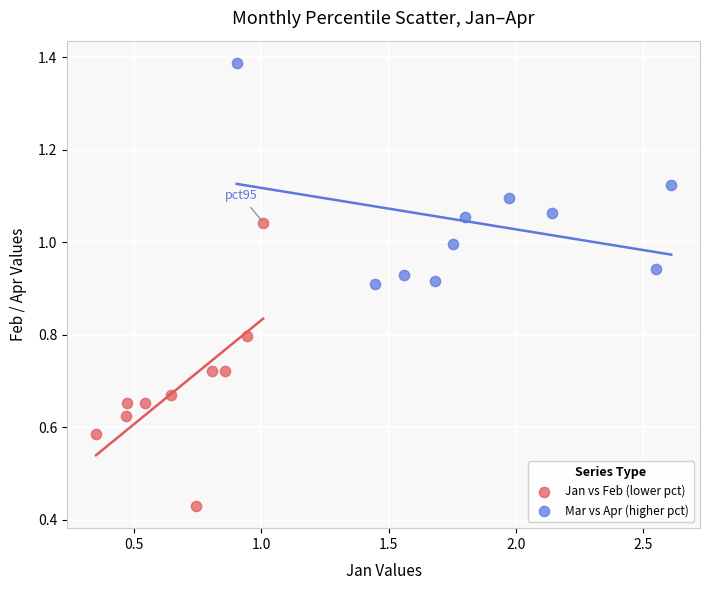

What are all the series names shown in the legend?

Jan vs Feb (lower pct), Mar vs Apr (higher pct)